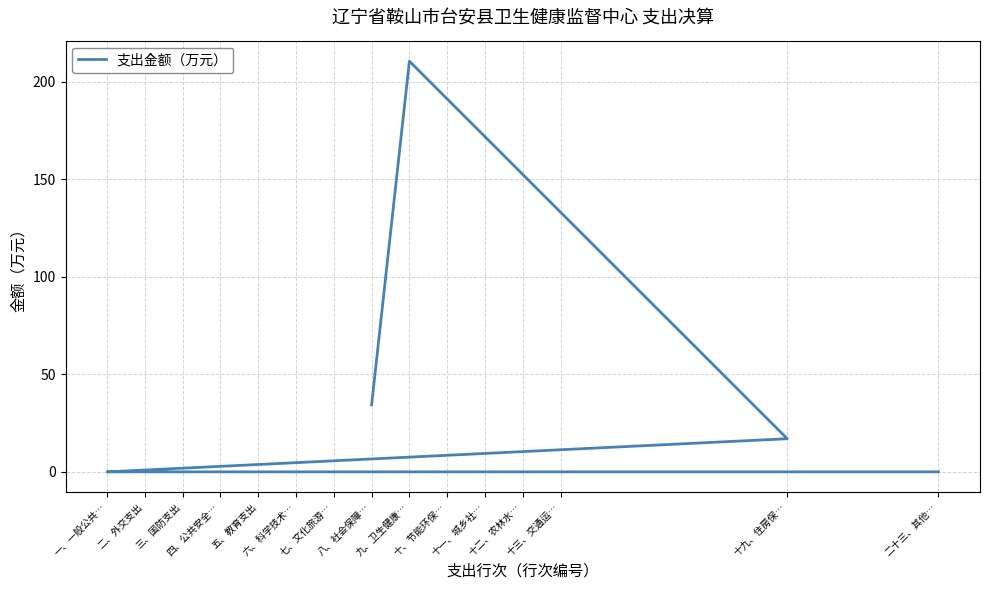

Between 十九、住房保… and 七、文化旅游…, which is larger?

十九、住房保…